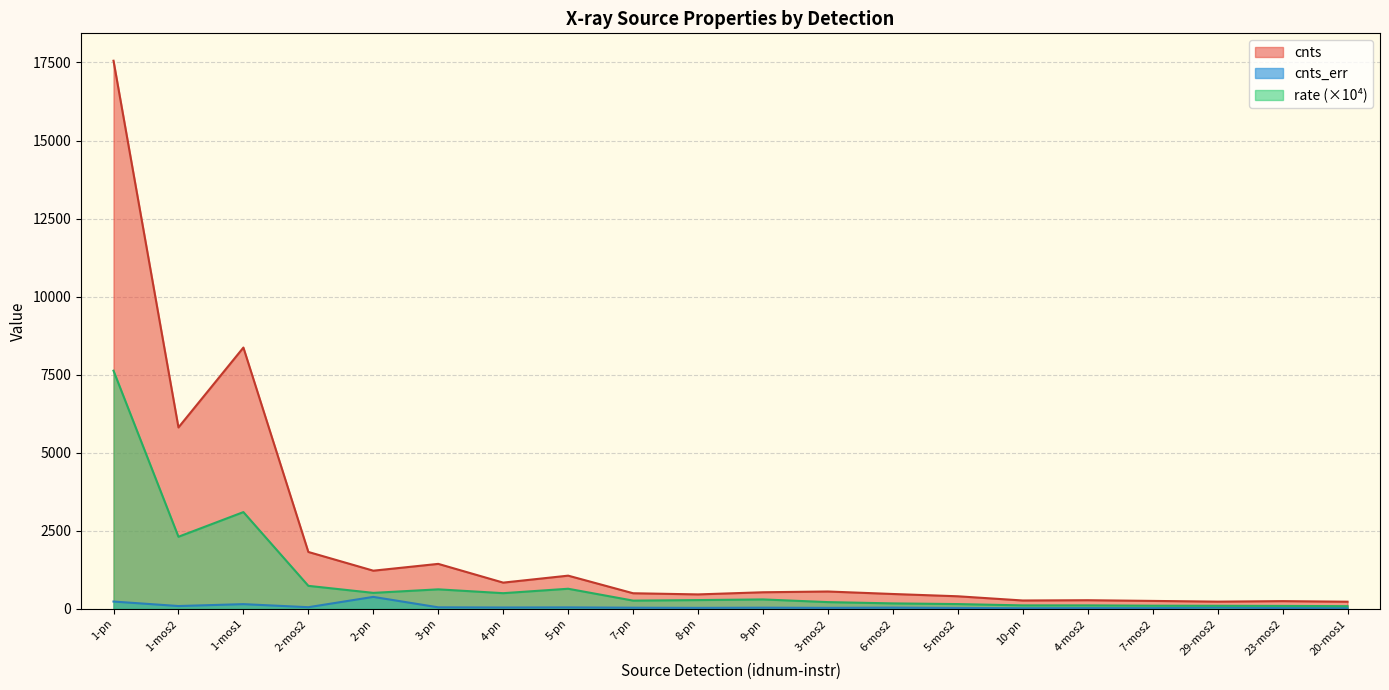

What is the average value of the cnts series?

2129.8